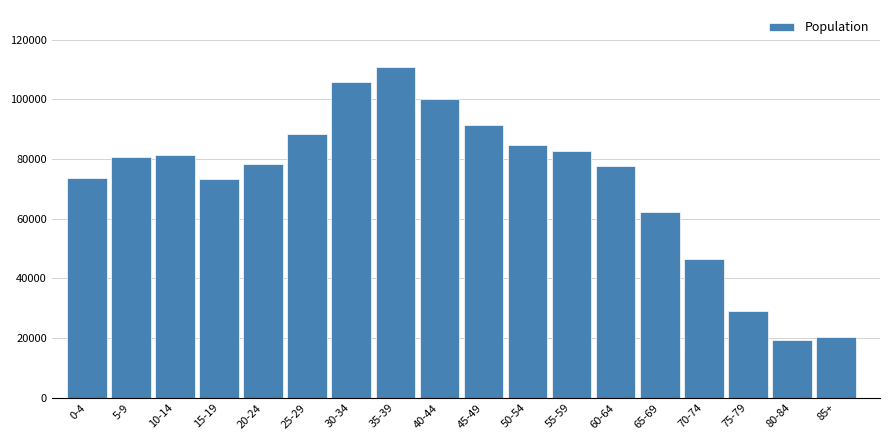

What is the label of the 2nd bar from the left?

5-9